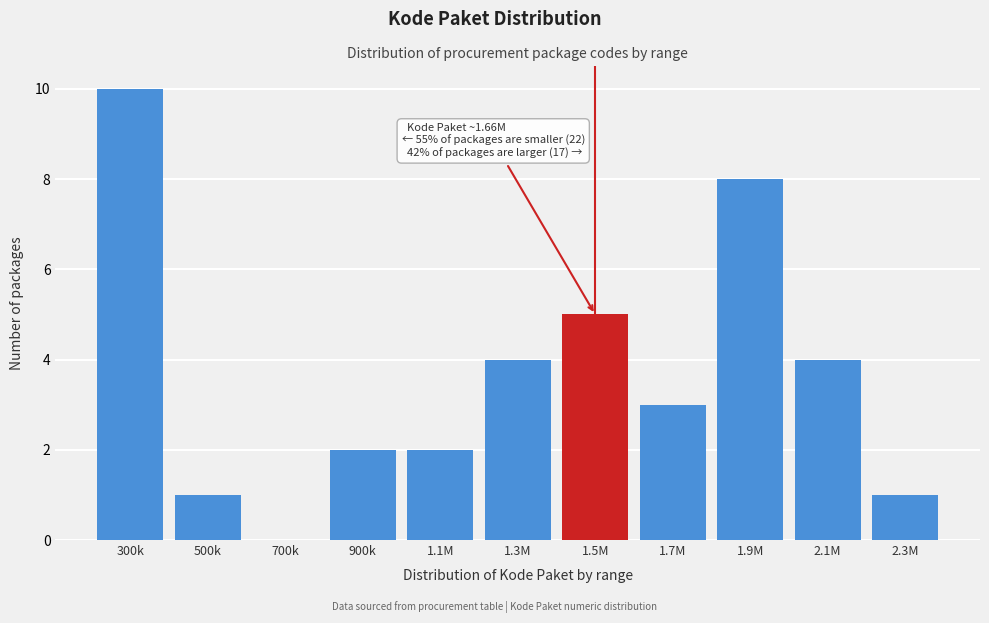

Reading left to right, list all the values displayed in this chart.

300k=10	500k=1	700k=0	900k=2	1.1M=2	1.3M=4	1.5M=5	1.7M=3	1.9M=8	2.1M=4	2.3M=1